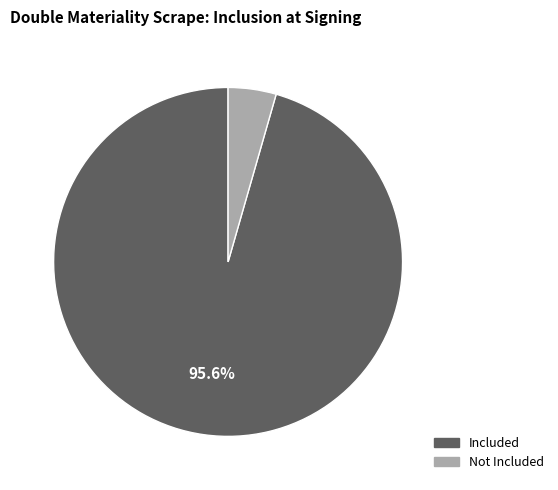

Is the sum of Included and Not Included greater than half?

Yes